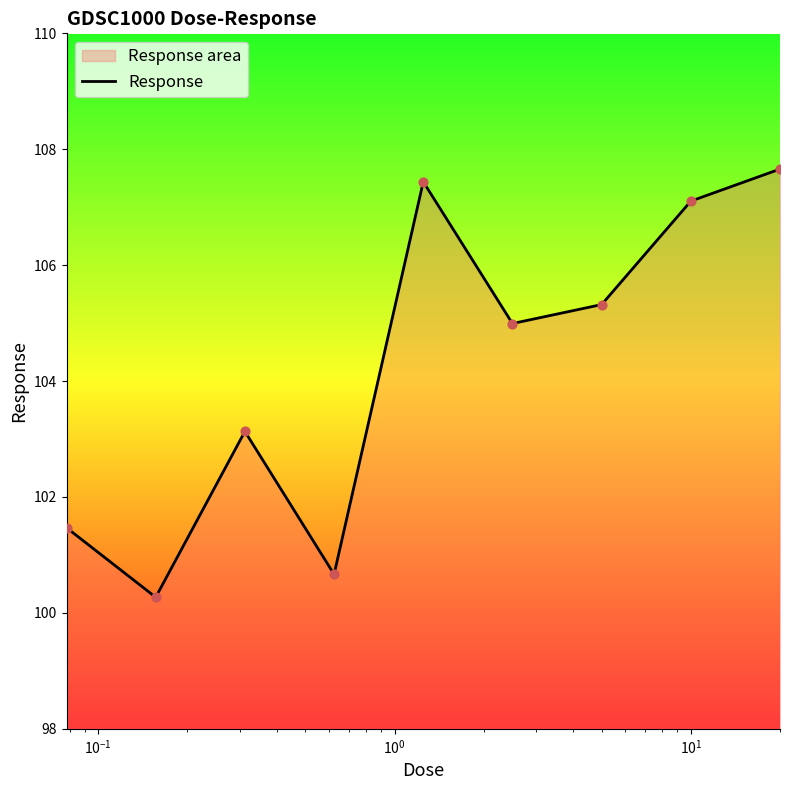

What is the maximum value shown in the chart?

107.7